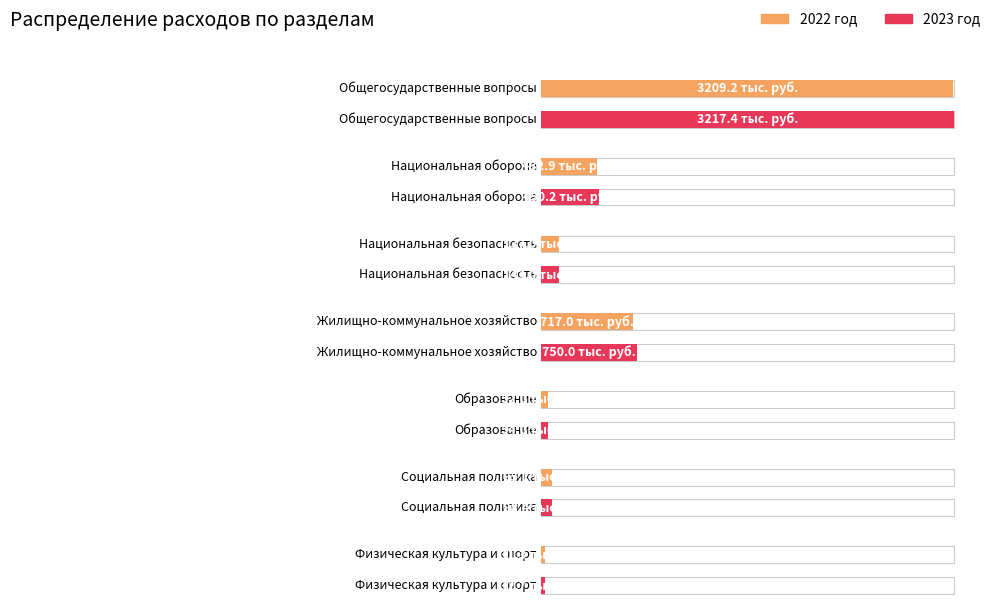

What is the greatest value displayed?

3217.4